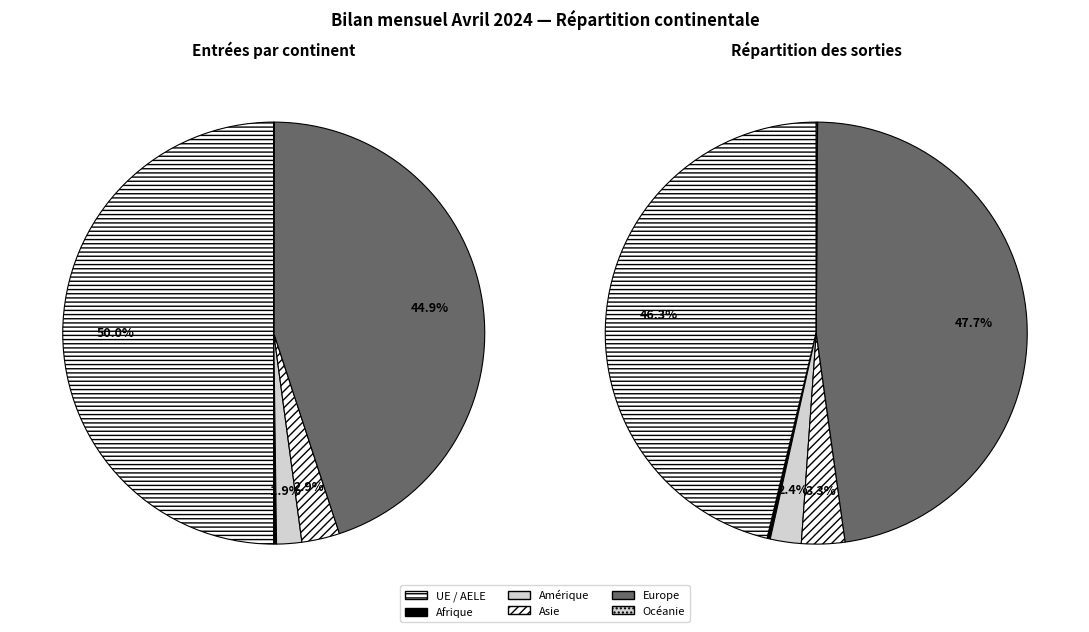

What is the ratio of the value at UE / AELE to the value at Amérique?

26.0